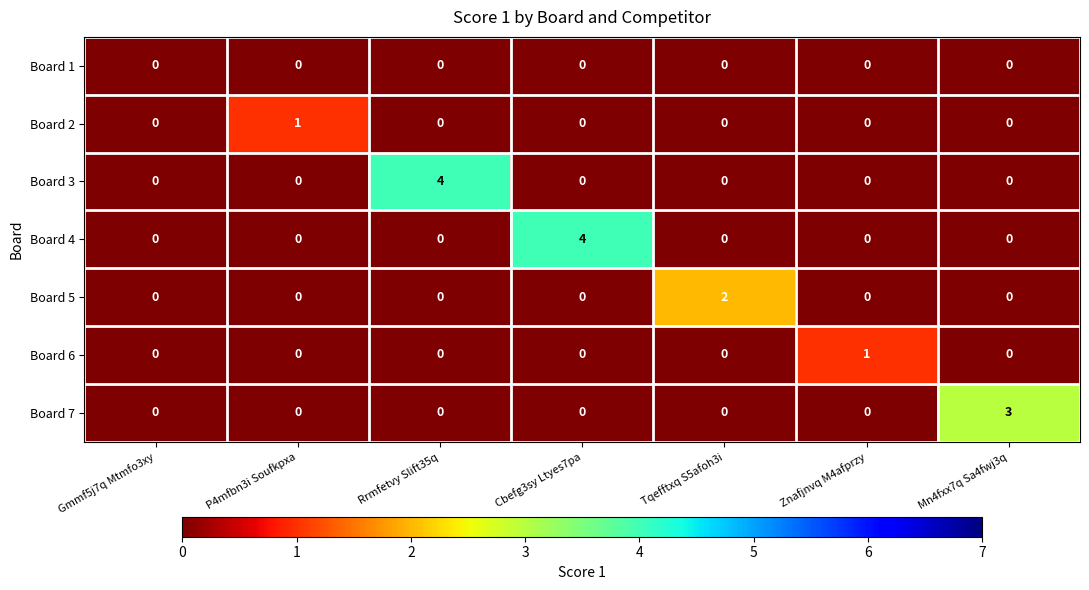

The Board 2 series shows -1 at Tqefftxq S5afoh3i. True or false?

False